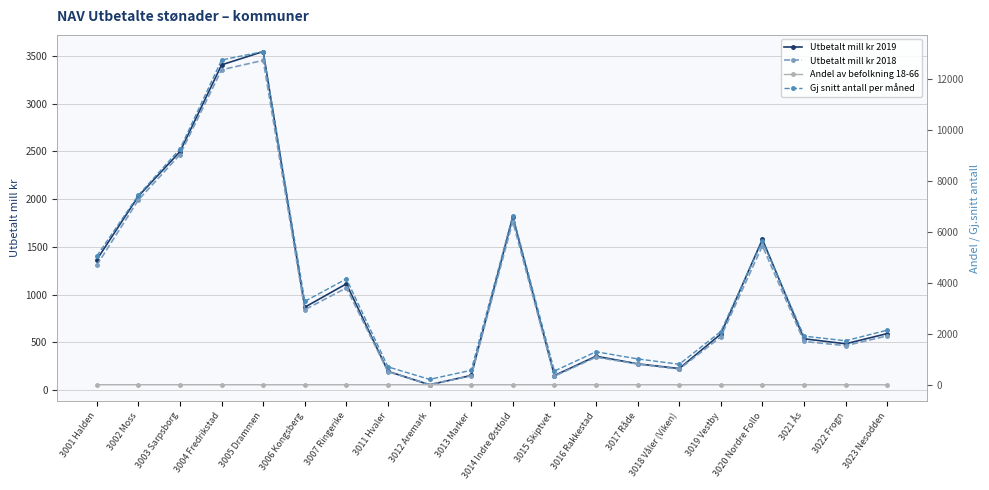

What is the difference between the maximum and minimum values in the Andel av befolkning 18-66 series?

0.1